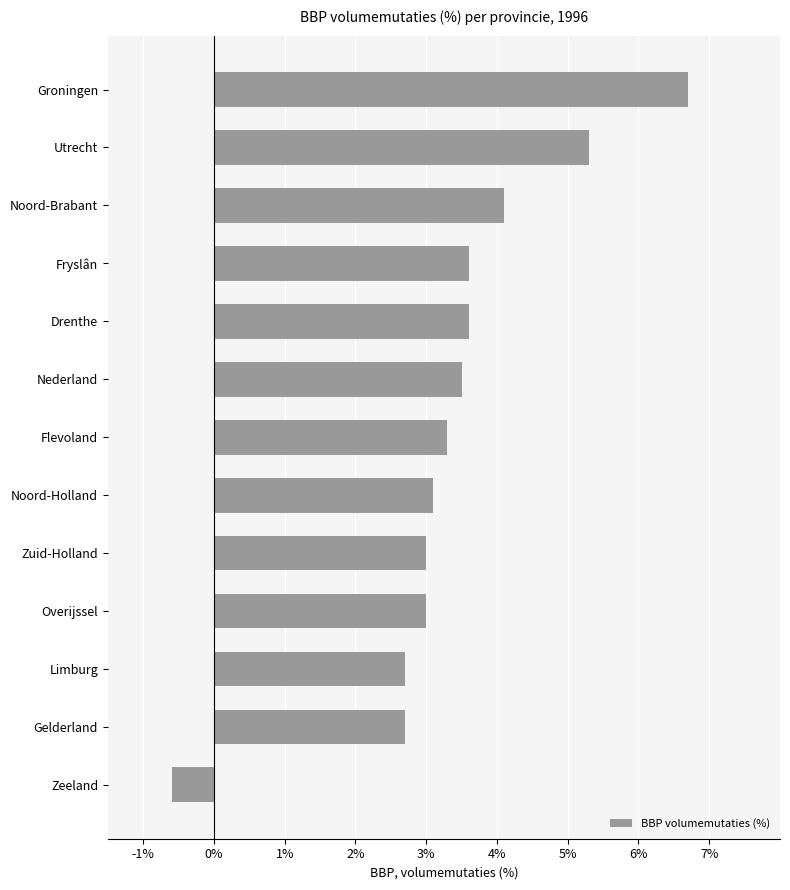

What is the difference between the maximum and second lowest values?

4.0